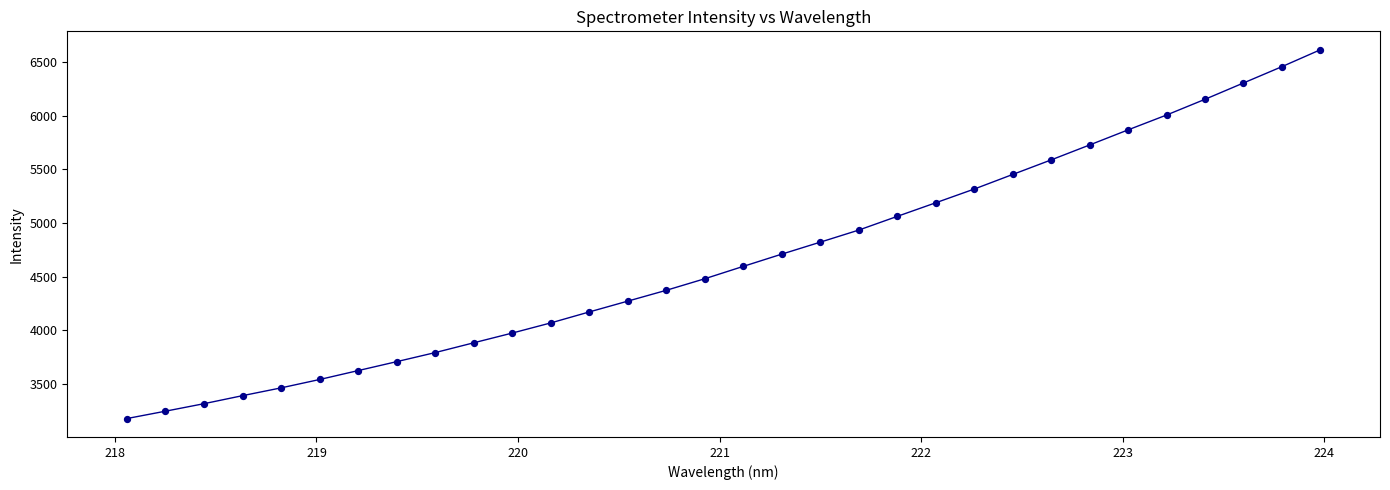

What is the difference between the maximum and minimum values?

3436.2